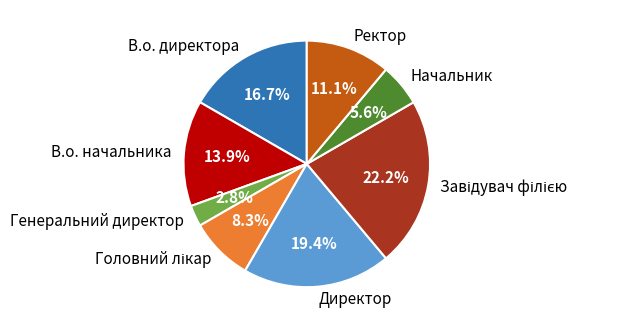

How many segments does this pie chart have?

8